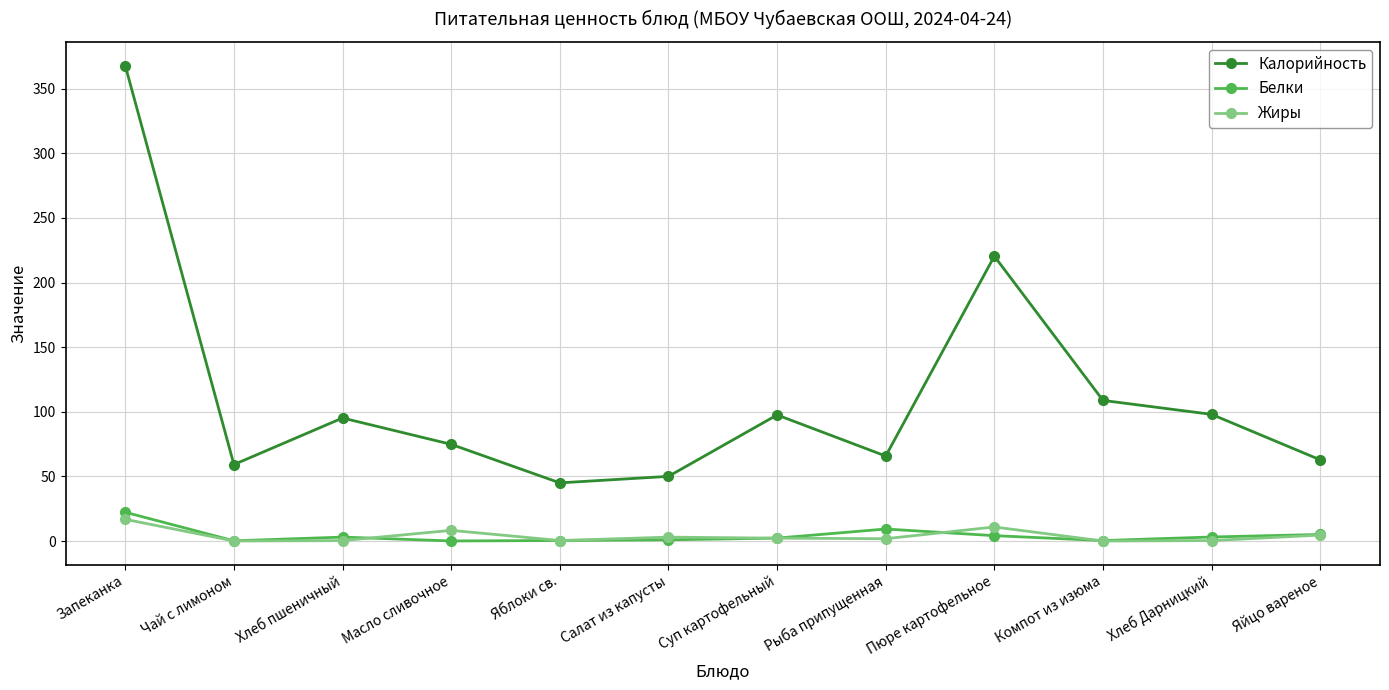

Between Запеканка and Хлеб Дарницкий, which series saw the biggest shift?

Калорийность